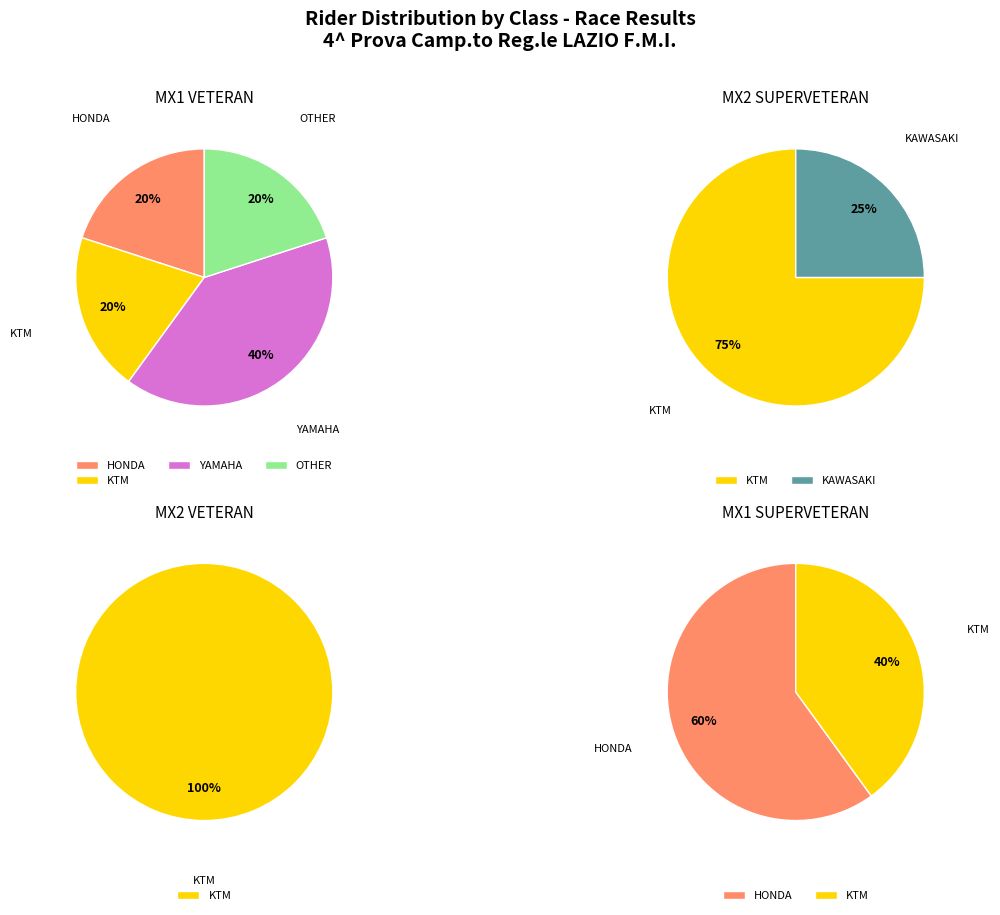

What percentage is NOT represented by MX2 SUPERVETERAN?

73.3%